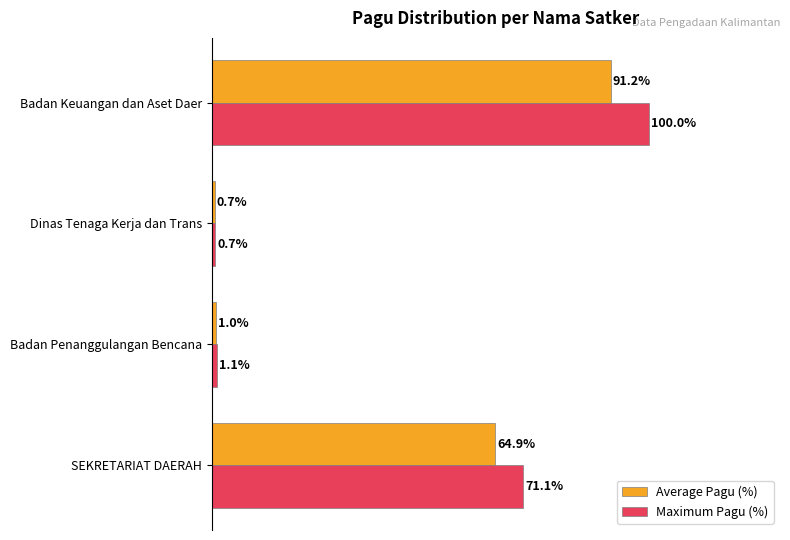

At which category is the sum across all series the highest?

Badan Keuangan dan Aset Daer